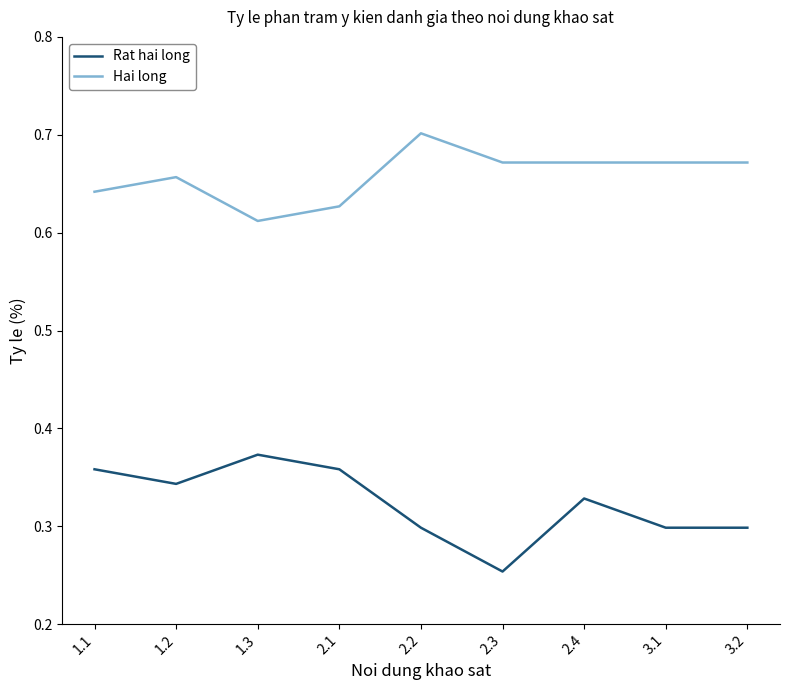

At how many categories does at least one series exceed 0?

9